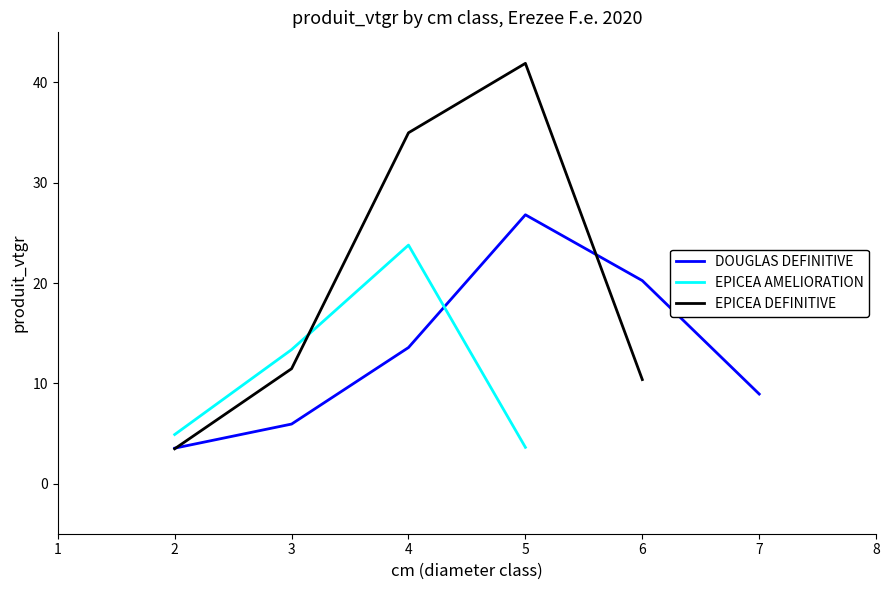

True or false: EPICEA DEFINITIVE has a value of 61.1 at 4.

False